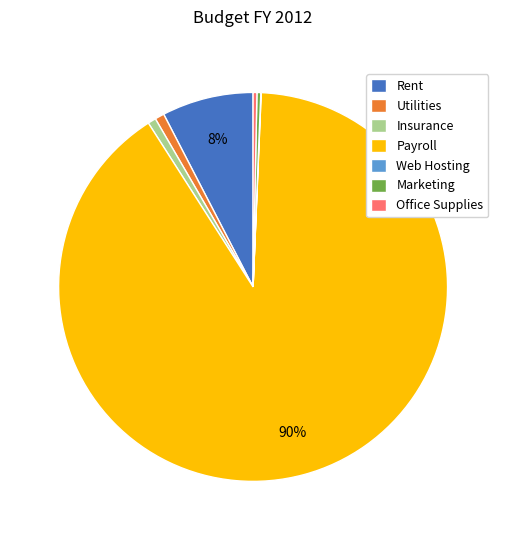

Between Rent and Marketing, which is larger?

Rent